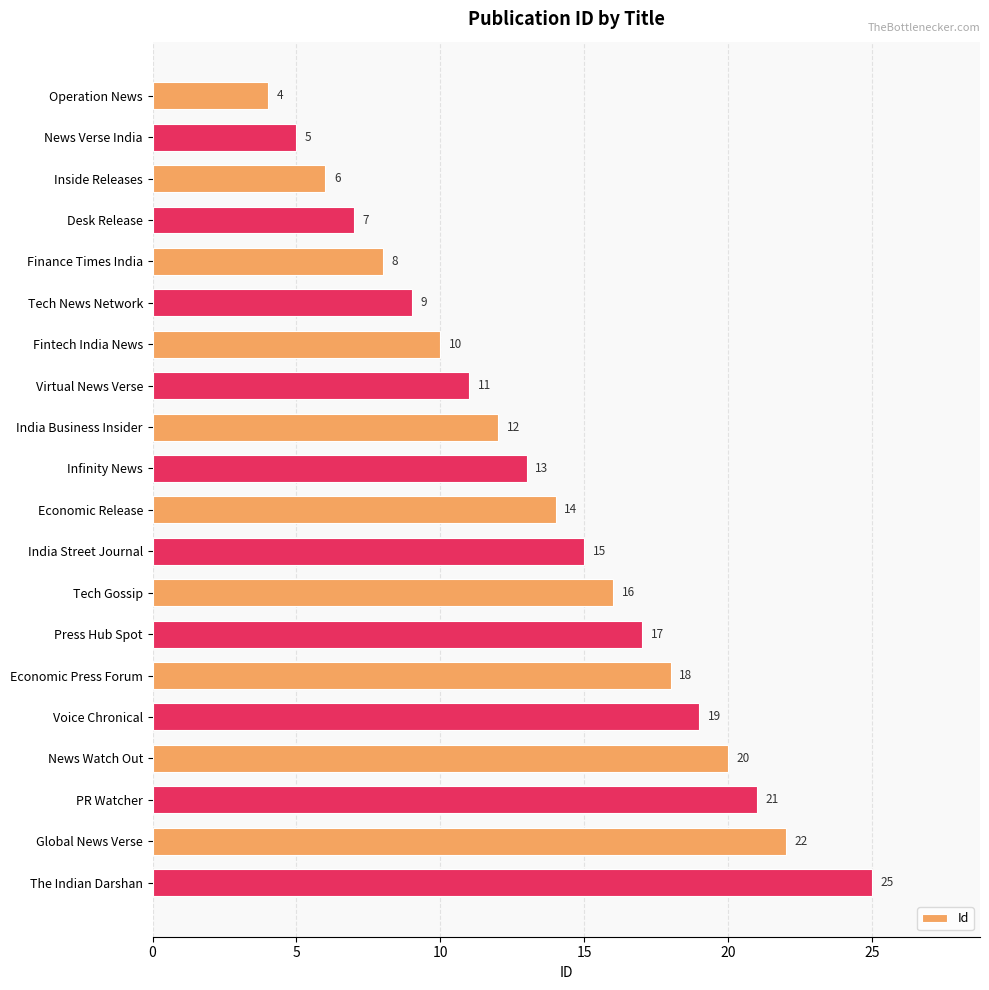

Between Fintech India News and Economic Press Forum, which is larger?

Economic Press Forum